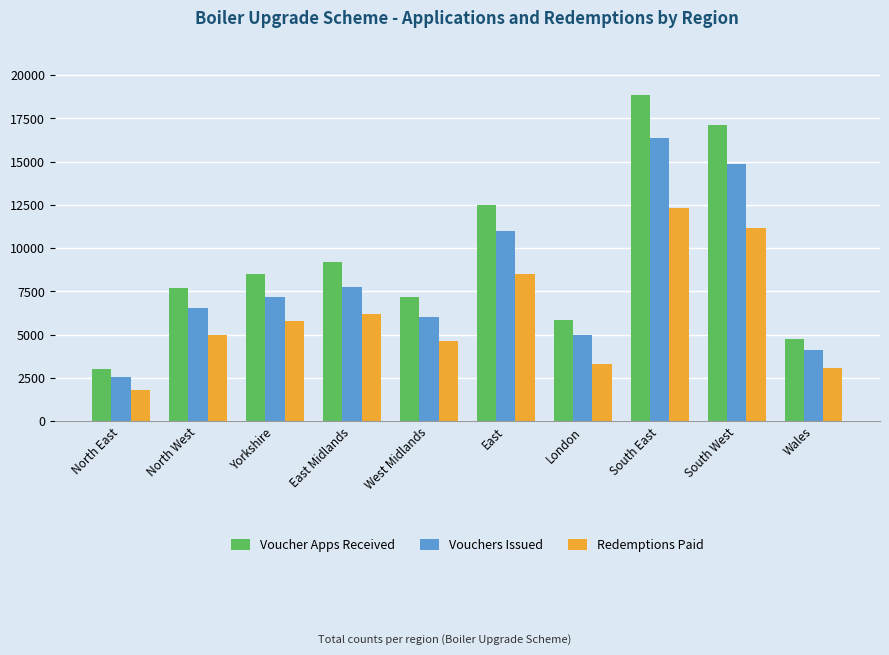

The value of Voucher Apps Received at North West is 7675. True or false?

True